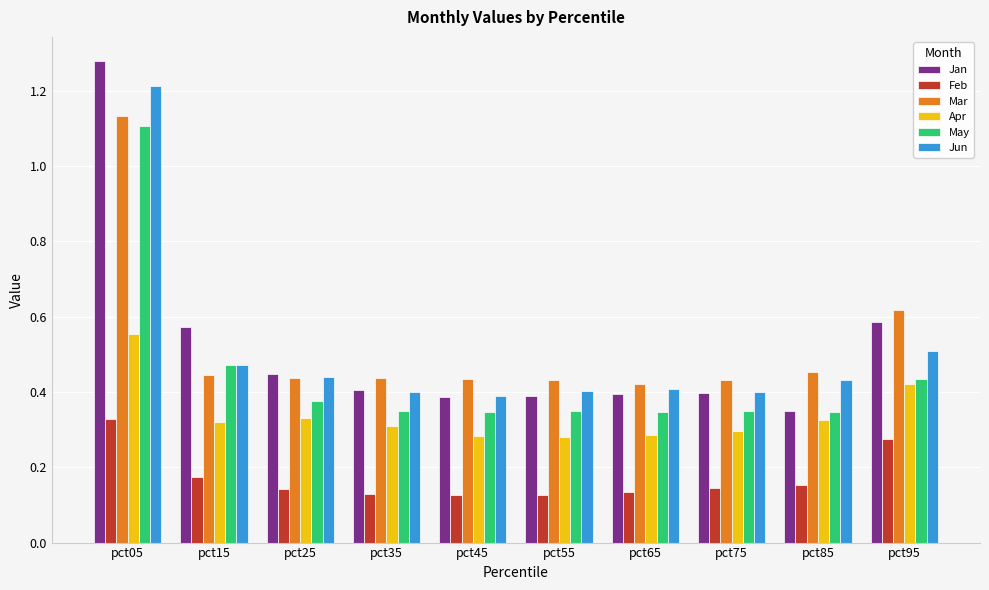

Which series has the largest range (max minus min)?

Jan